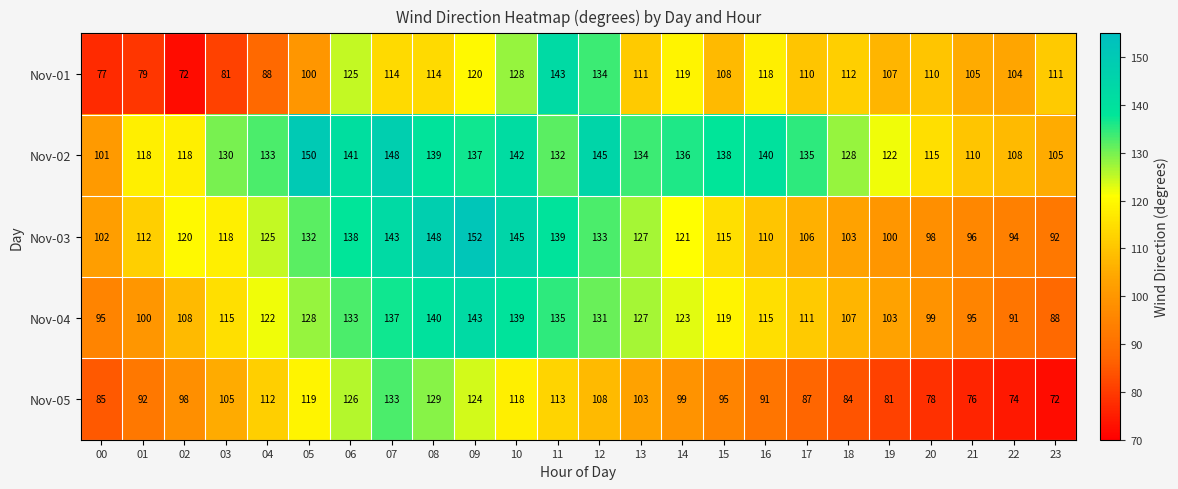

Between 12 and 20, which series saw the biggest shift?

Nov-03